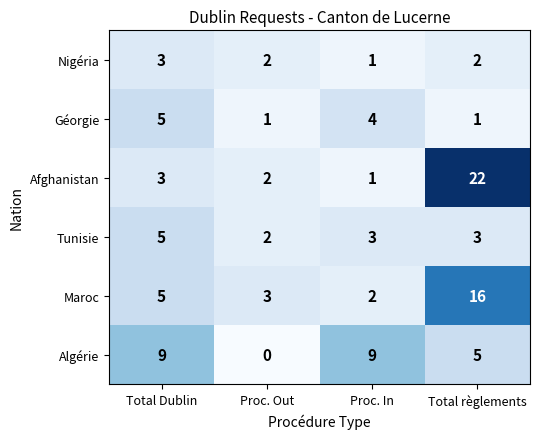

Reading left to right, list all the values displayed in this chart.

Nigéria: 3	2	1	2
Géorgie: 5	1	4	1
Afghanistan: 3	2	1	22
Tunisie: 5	2	3	3
Maroc: 5	3	2	16
Algérie: 9	0	9	5